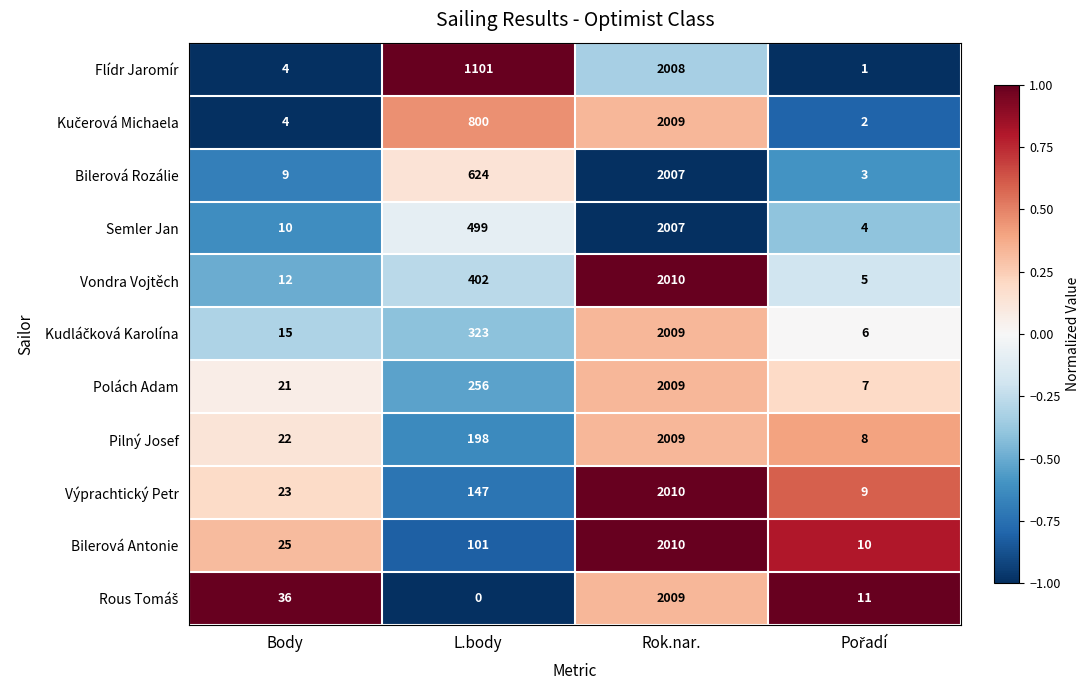

What is the sum of all Semler Jan values?

2520